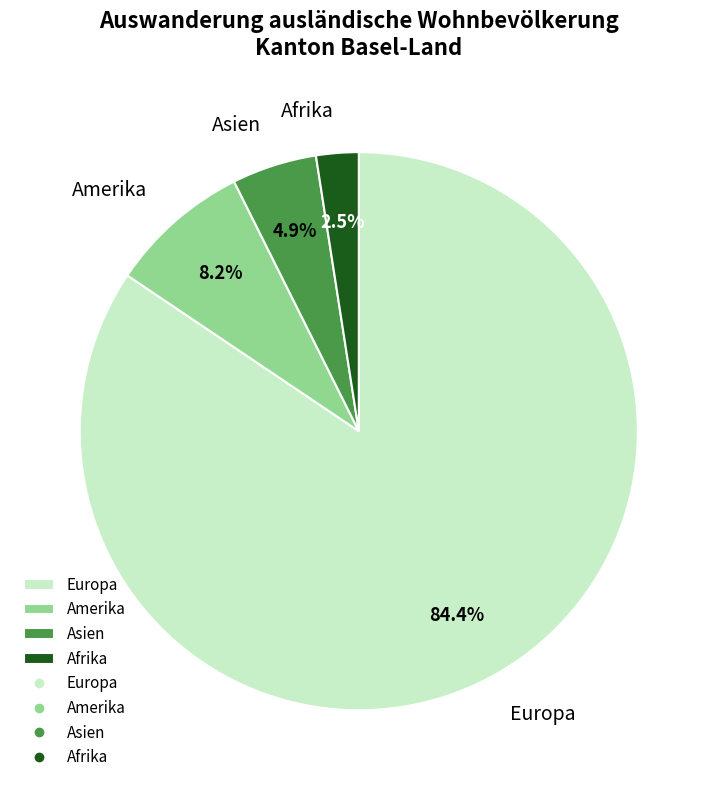

Count the number of slices in the pie.

4